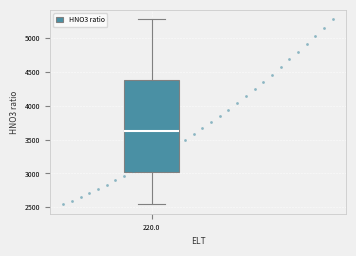

Read this box plot against the y-axis: the position of the median line, the range covered by the box, and the ends of both whiskers. The values are not printed on the chart, so give them approximately, as read against the axis.

median 3650, box 3000 to 4400, whiskers 2550 to 5300